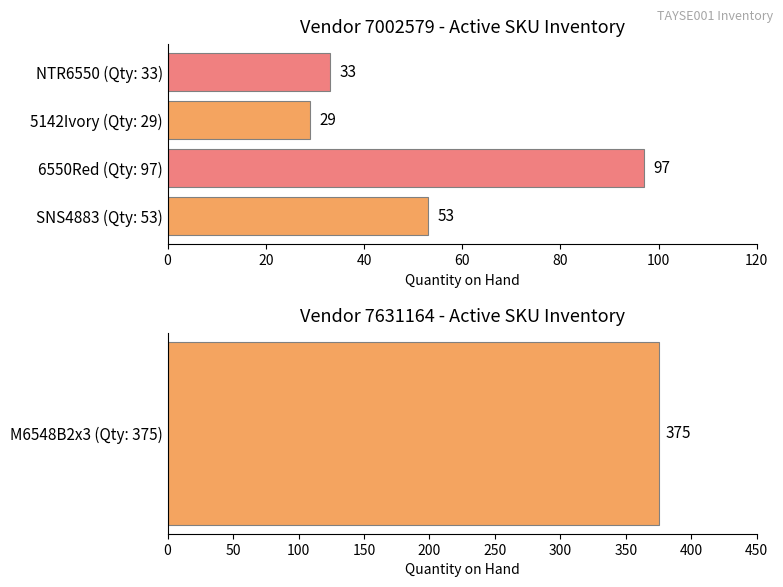

How many values are below 53?

2